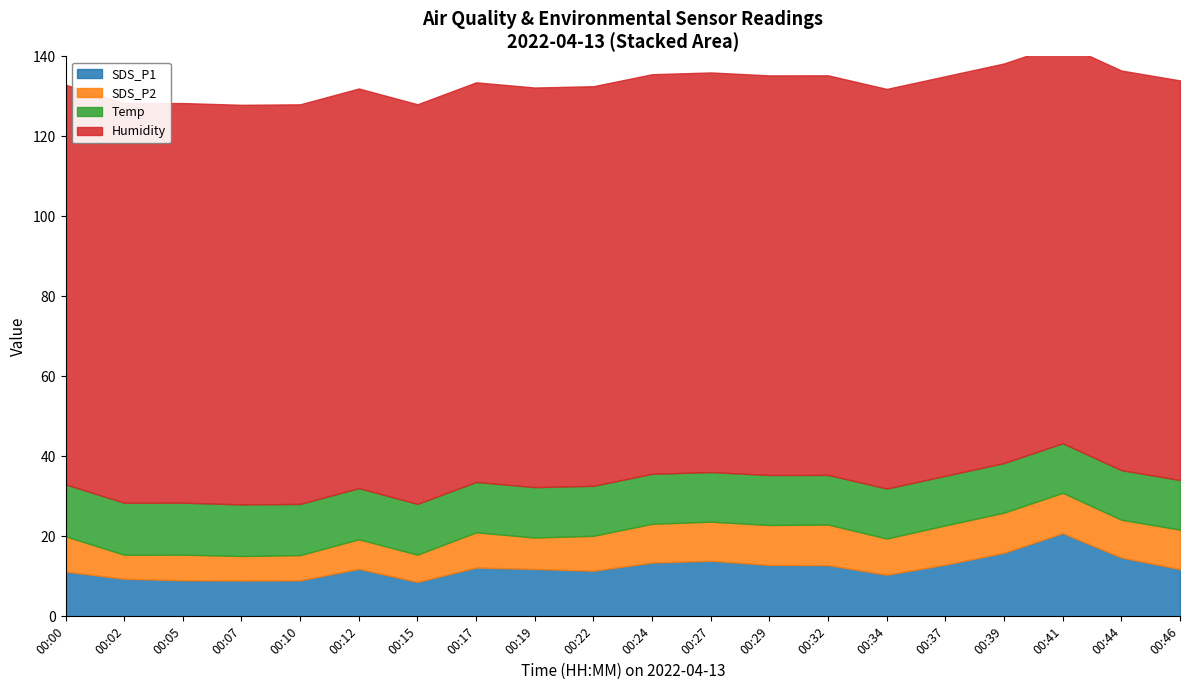

Where is the first local maximum for SDS_P1?

00:12